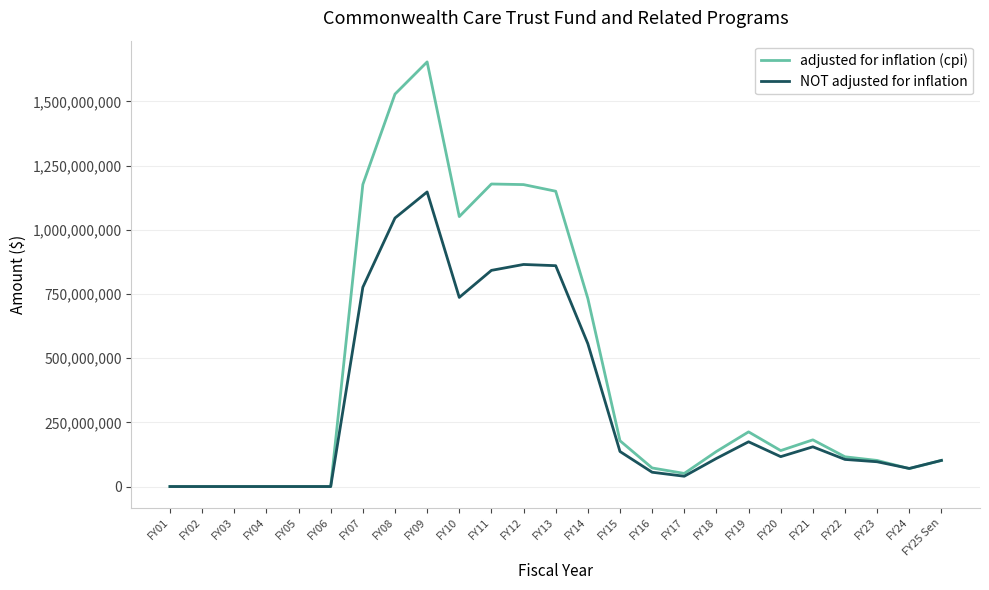

What is the average value of the adjusted for inflation (cpi) series?

440429732